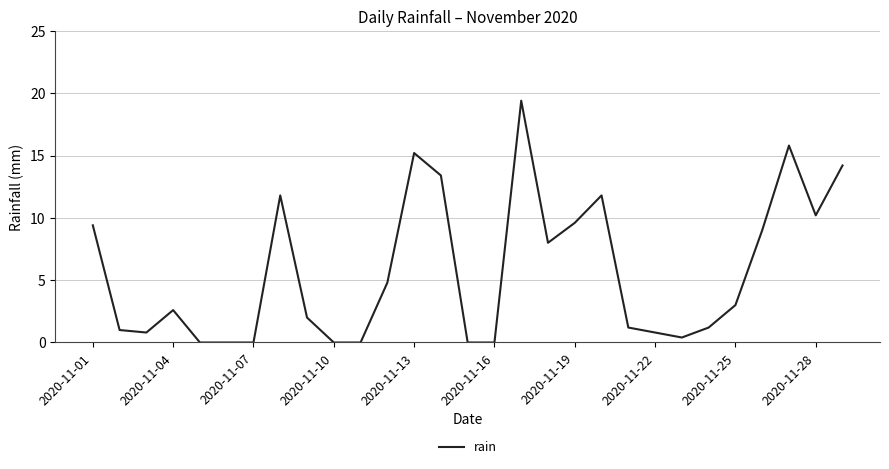

What is the difference between the maximum and minimum values?

19.4